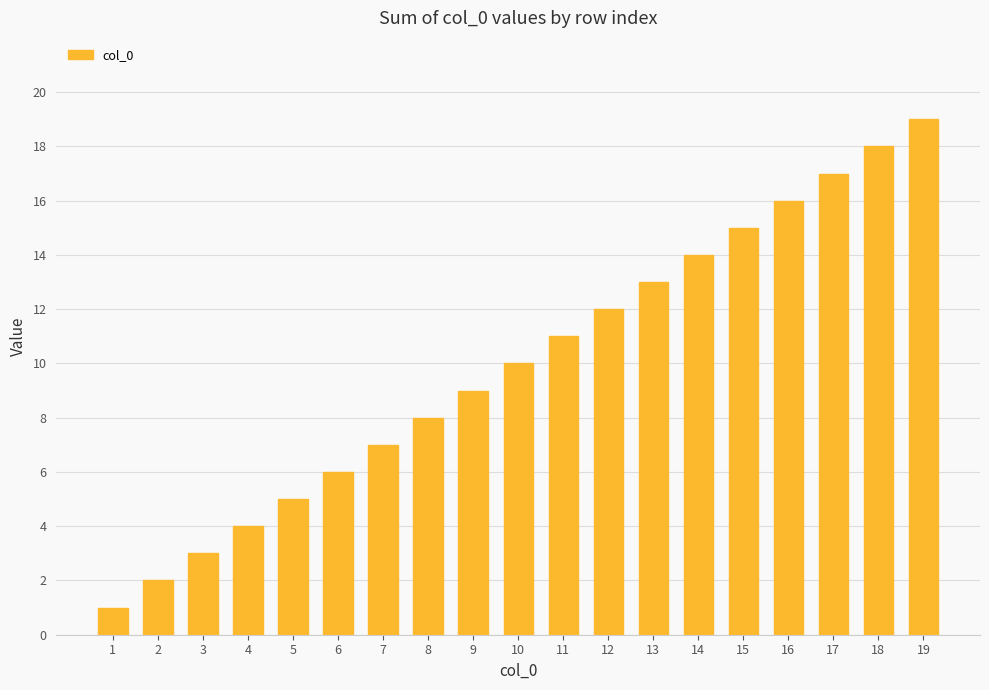

Rank the categories by value from lowest to highest.

1, 2, 3, 4, 5, 6, 7, 8, 9, 10, 11, 12, 13, 14, 15, 16, 17, 18, 19